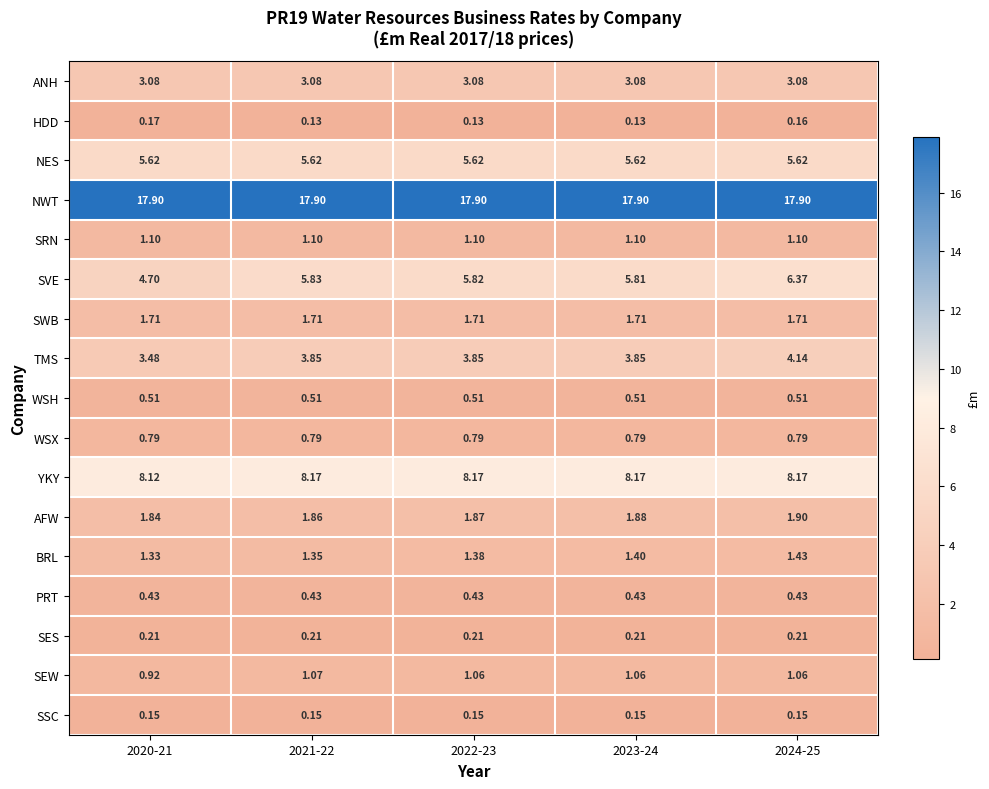

At 2022-23, list the series in order from smallest to largest.

HDD, SSC, SES, PRT, WSH, WSX, SEW, SRN, BRL, SWB, AFW, ANH, TMS, NES, SVE, YKY, NWT